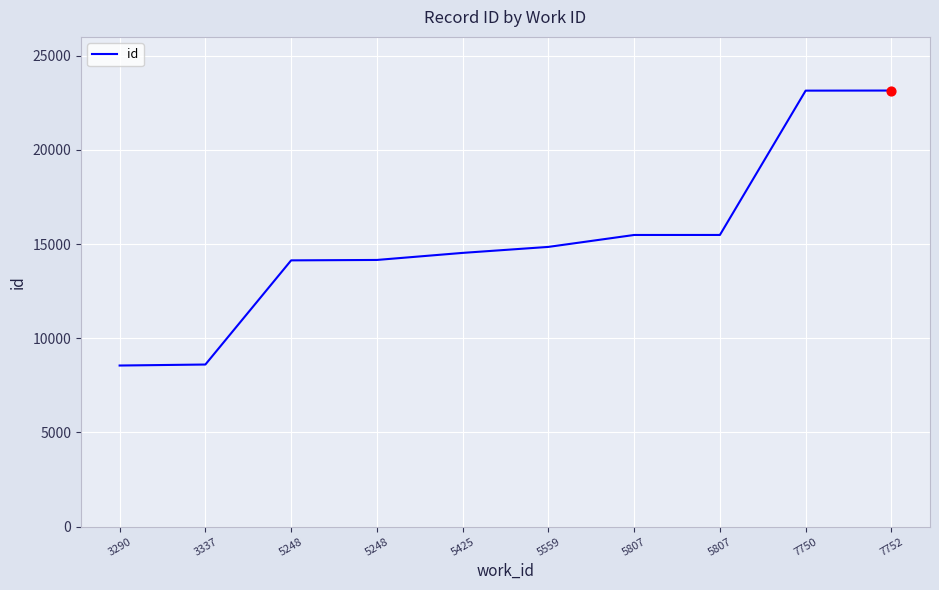

What is the change in value from 3290 to 5807?

+6931